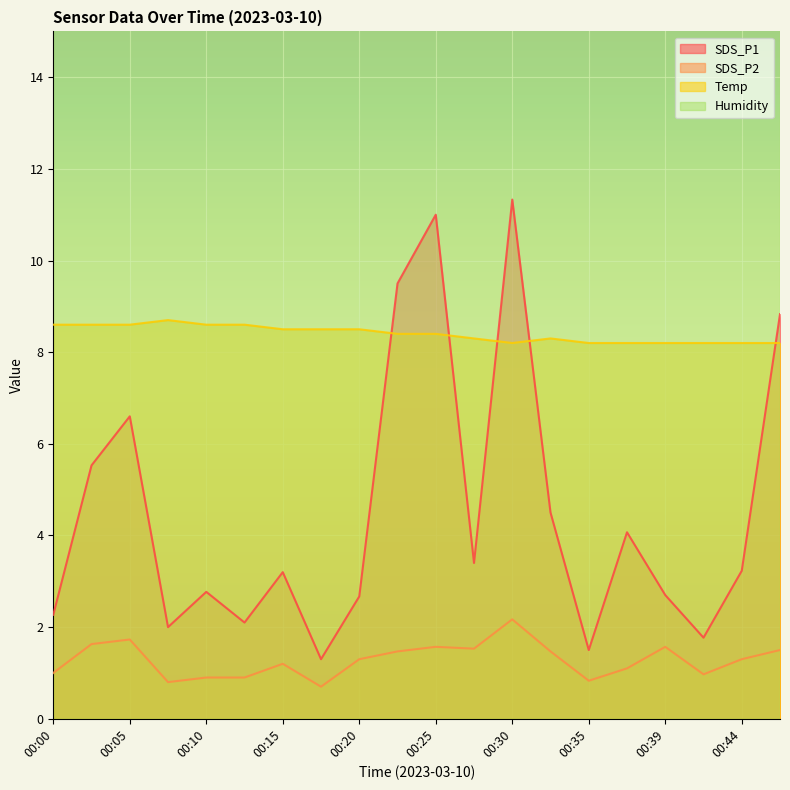

At which category is the sum across all series the highest?

00:30